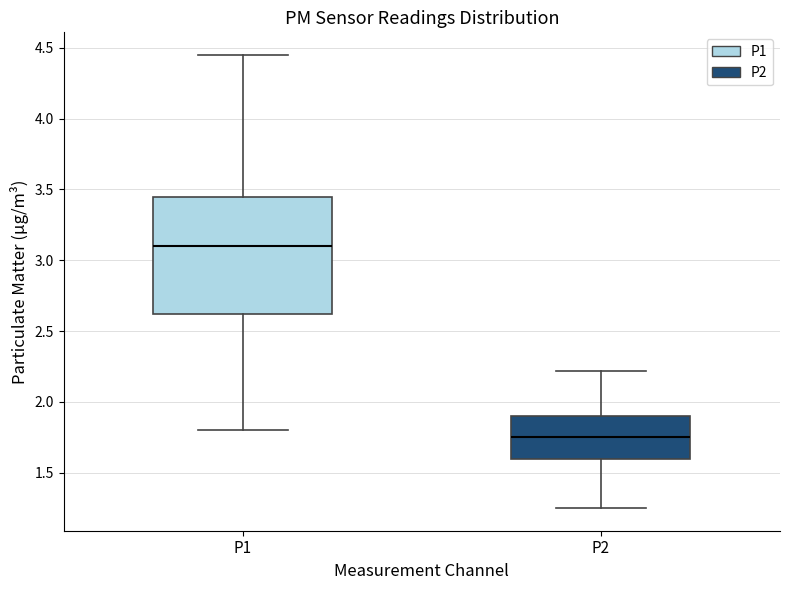

Reading left to right, transcribe this box plot: for each box, give where its median line is, the range the box spans, and where its two whiskers end, as read against the y-axis. The values are not printed on the chart, so give them approximately, as read against the axis.

P1: median 3.10, box 2.60 to 3.45, whiskers 1.80 to 4.45
P2: median 1.75, box 1.60 to 1.90, whiskers 1.25 to 2.20